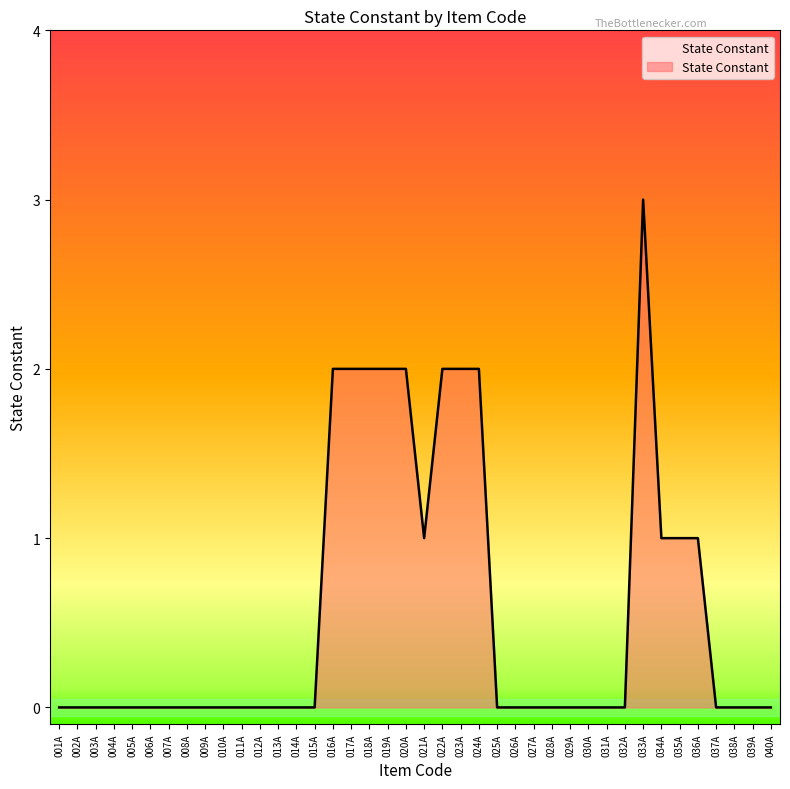

Which has a higher value, 019A or 004A?

019A